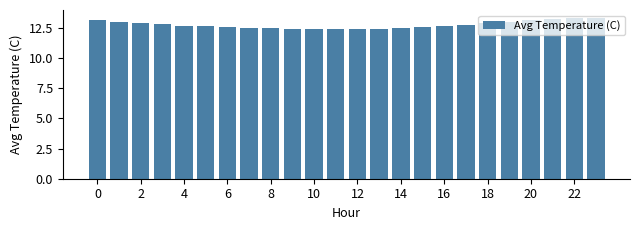

What is the value of the 17th bar from the left?

12.6